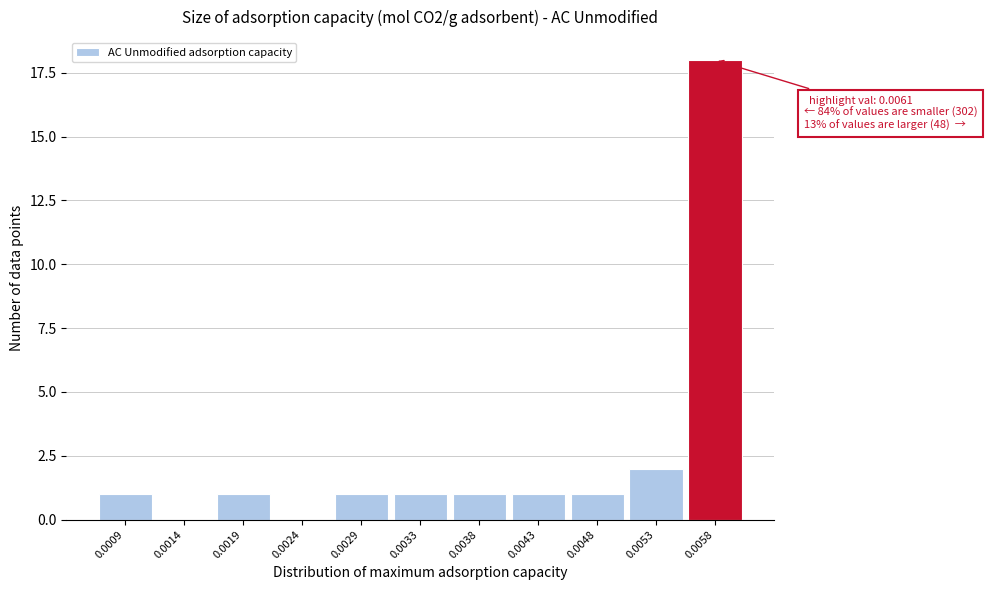

Reading left to right, list all the values displayed in this chart.

0.0009=1	0.0014=0	0.0019=1	0.0024=0	0.0029=1	0.0033=1	0.0038=1	0.0043=1	0.0048=1	0.0053=2	0.0058=18